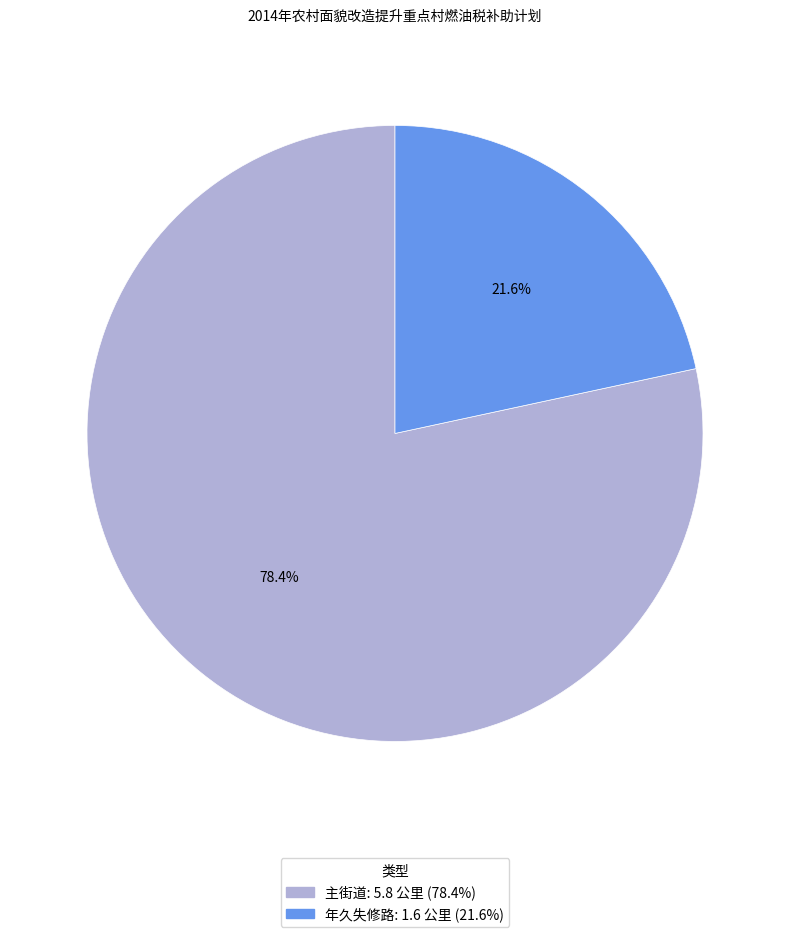

Is it true that 主街道 is 78% of the pie?

True